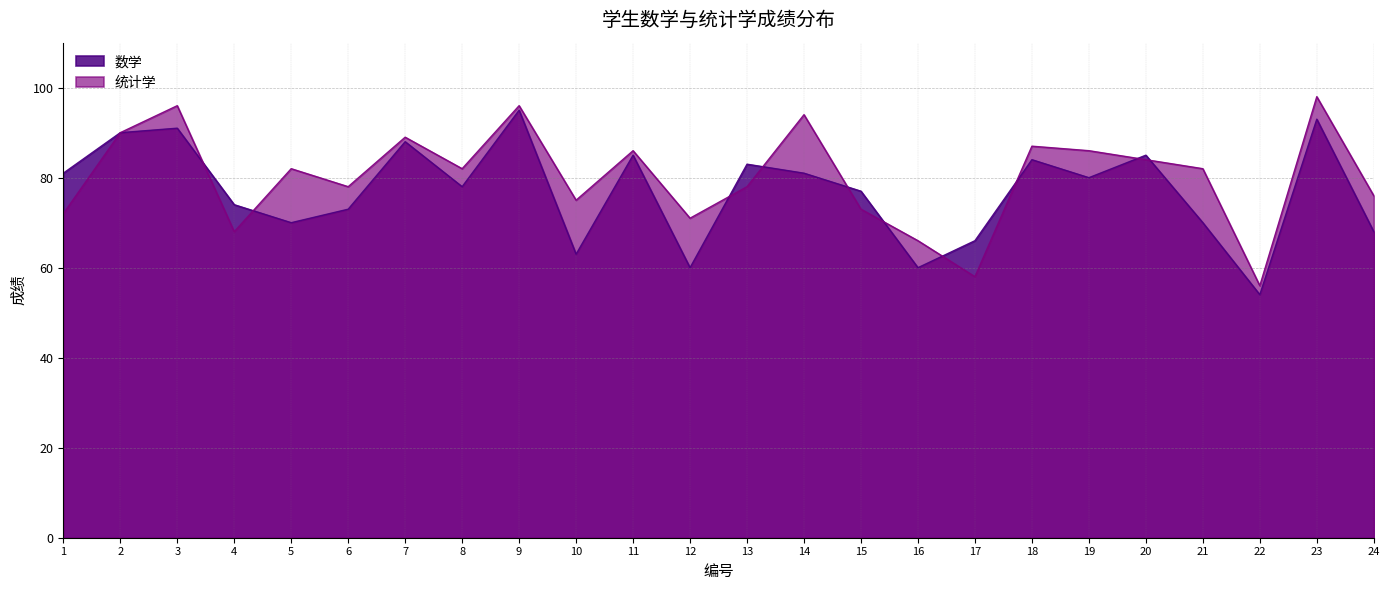

How many values in the 数学 series are below 80?

12